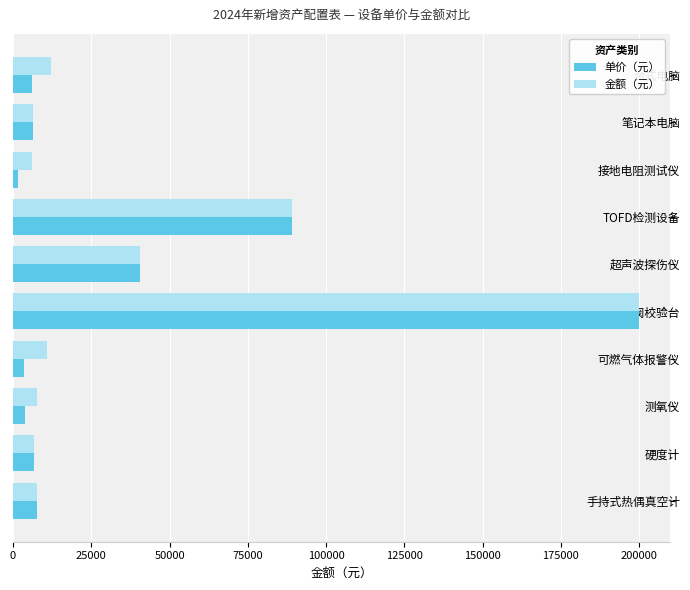

The value of 单价（元） at 安全阀校验台 is 90911.1. True or false?

False